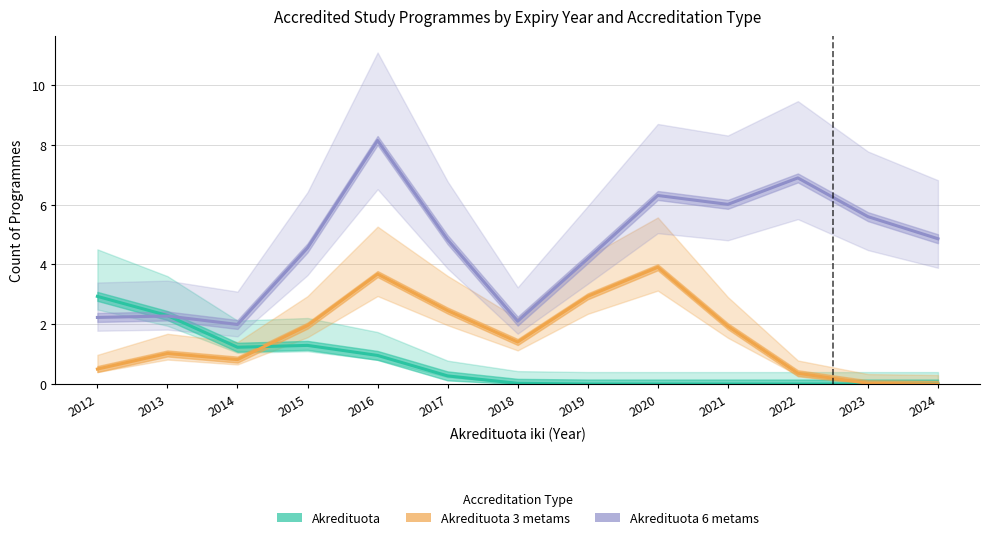

Which series changed the most between 2012 and 2021?

Akredituota 6 metams